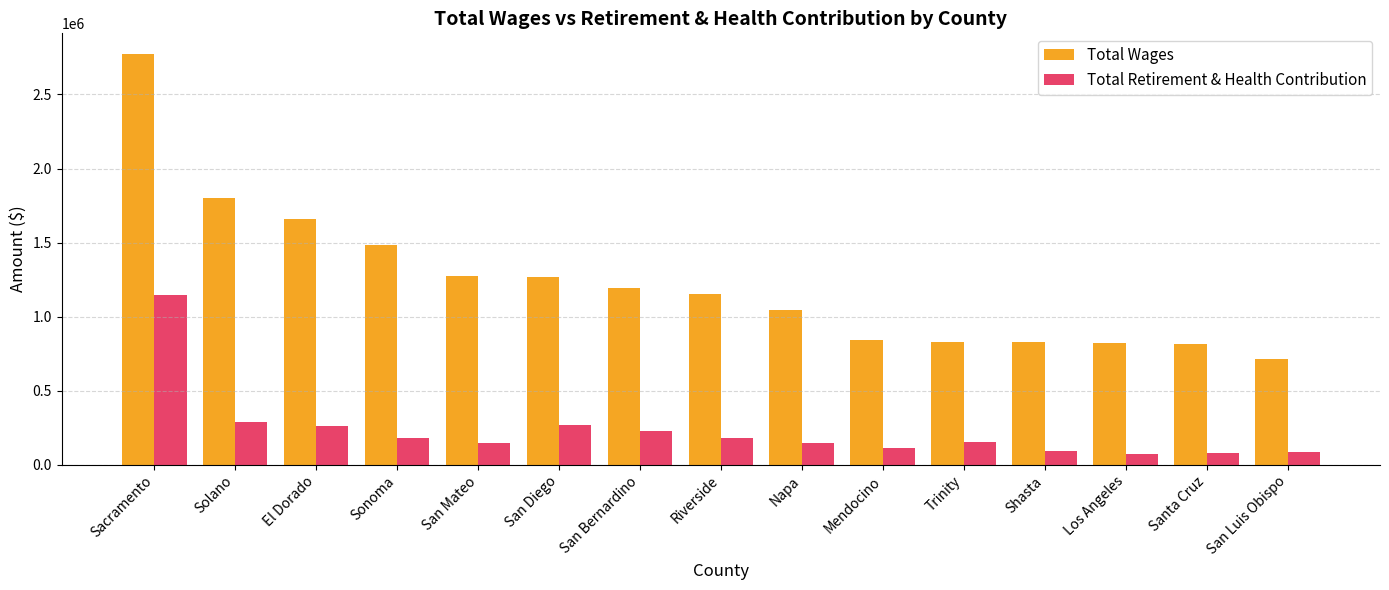

List the series in order of their overall mean, highest first.

Total Wages, Total Retirement & Health Contribution